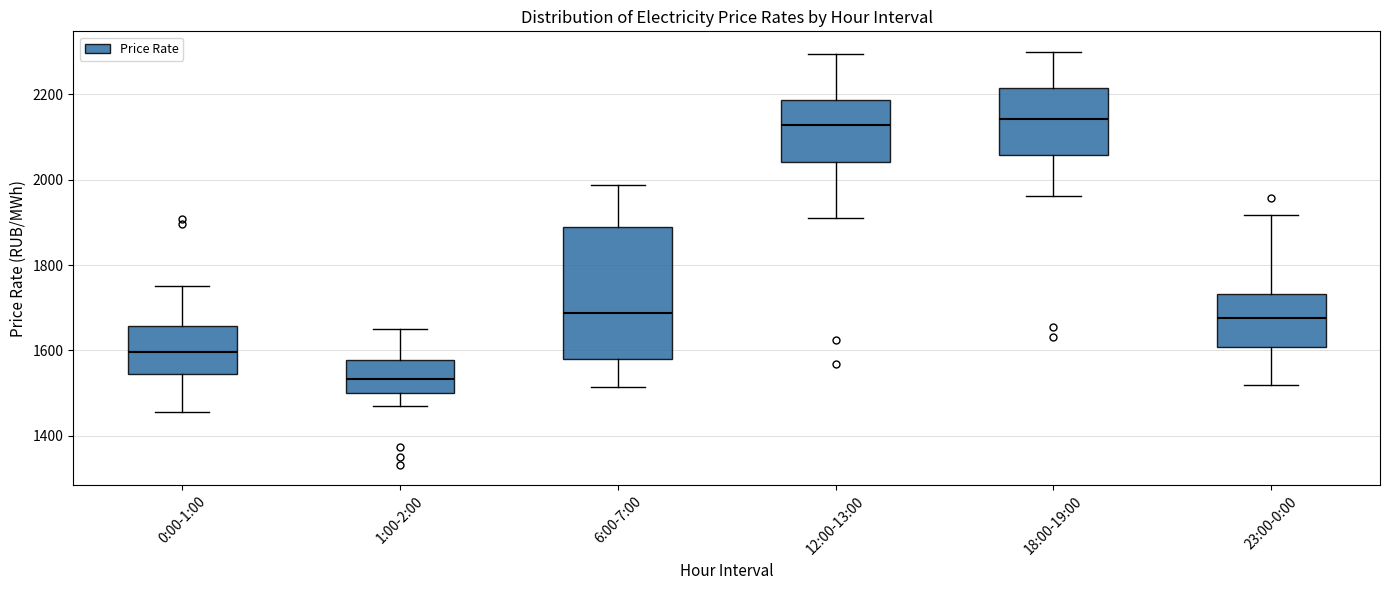

Which box is the tallest, from its lower edge to its upper edge?

6:00-7:00